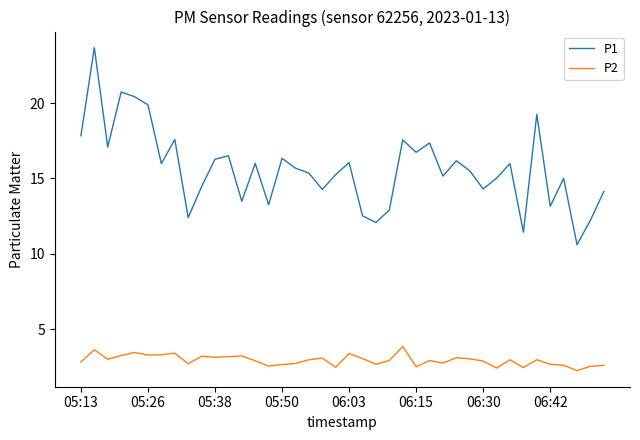

What is the highest value of the P2 series?

3.9